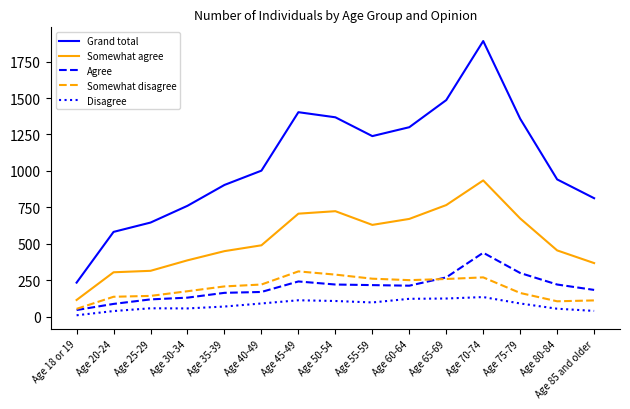

The Somewhat disagree series shows 270 at Age 70-74. True or false?

True